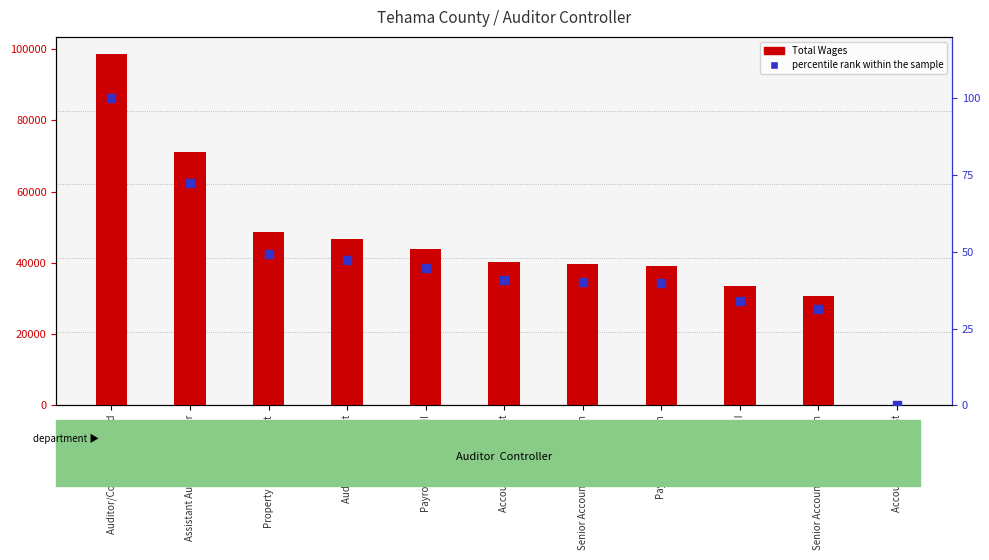

Which has a higher value, Auditor/Controller Elected or Senior Accounting Technician?

Auditor/Controller Elected